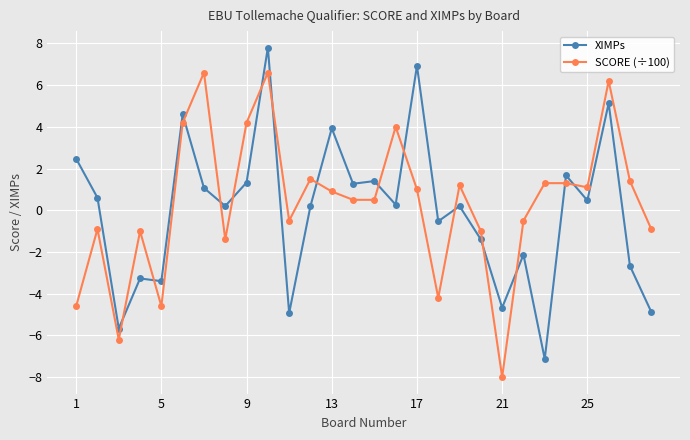

How many data points in XIMPs are above 0?

17